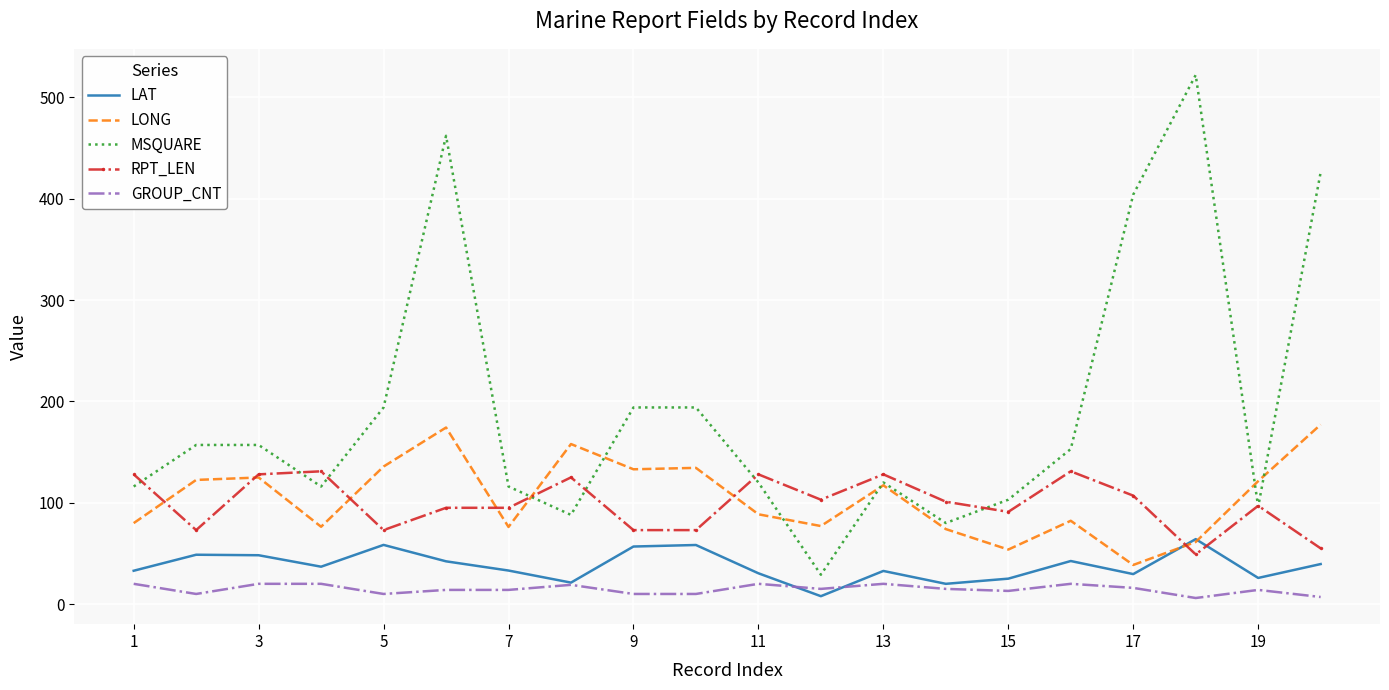

What is the average value of the LONG series?

105.3